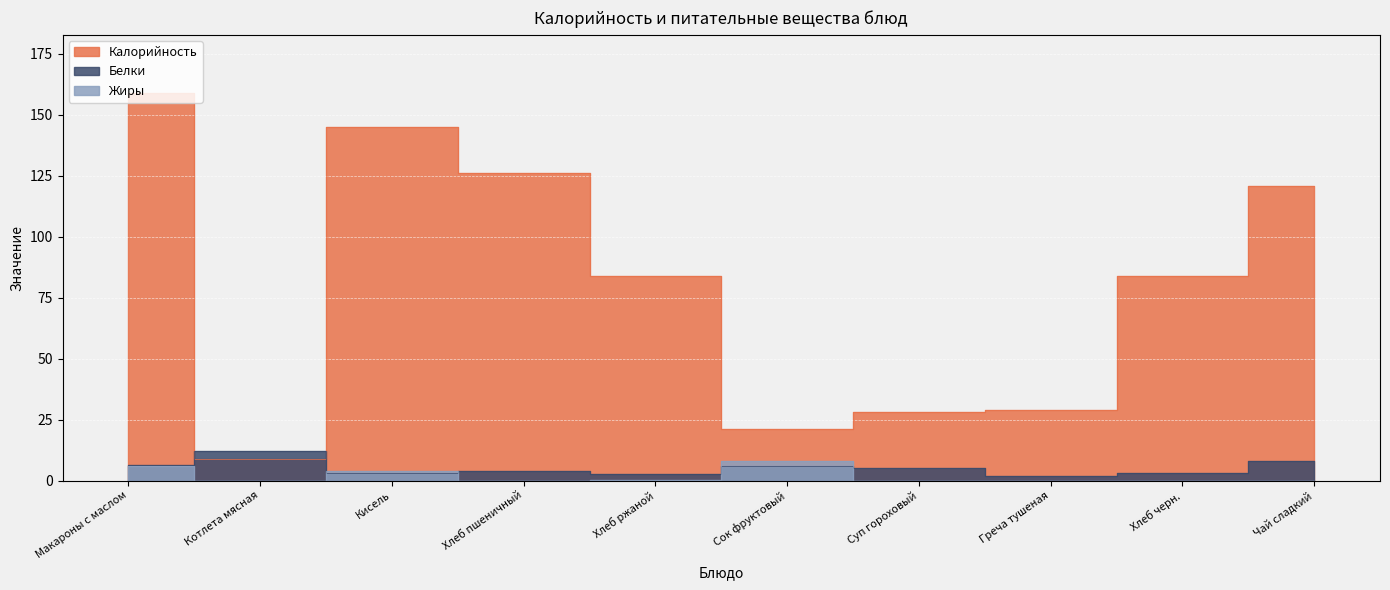

Is the value of Калорийность at Кисель greater than the value of Жиры at Греча тушеная?

Yes